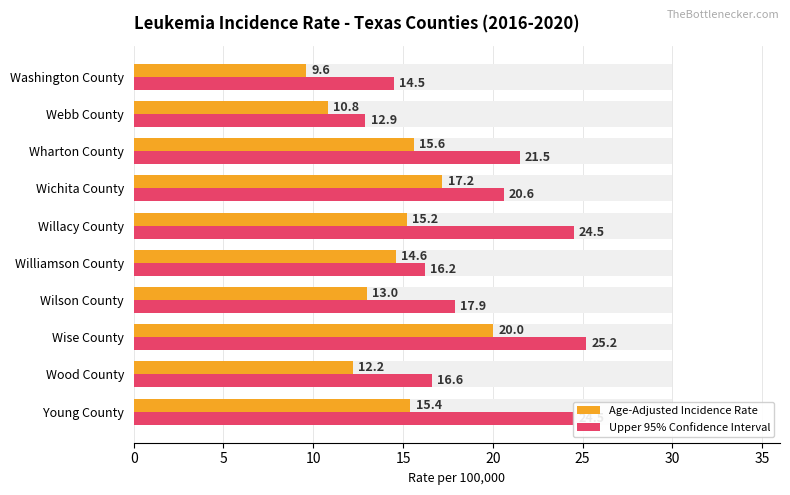

Is it true that Age-Adjusted Incidence Rate equals 31.9 at Wise County?

False